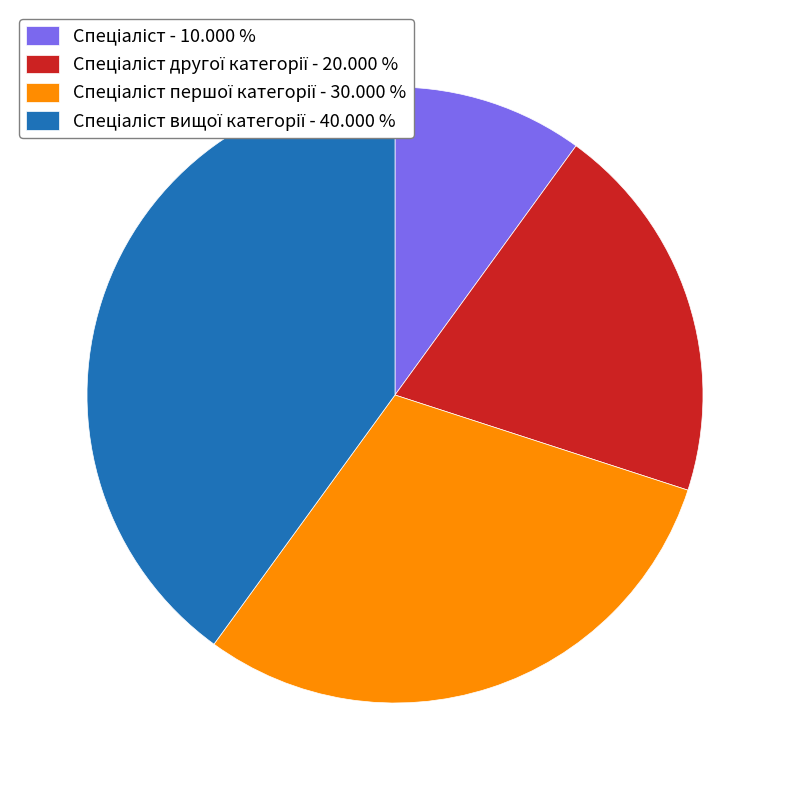

Does any single category account for the majority?

No